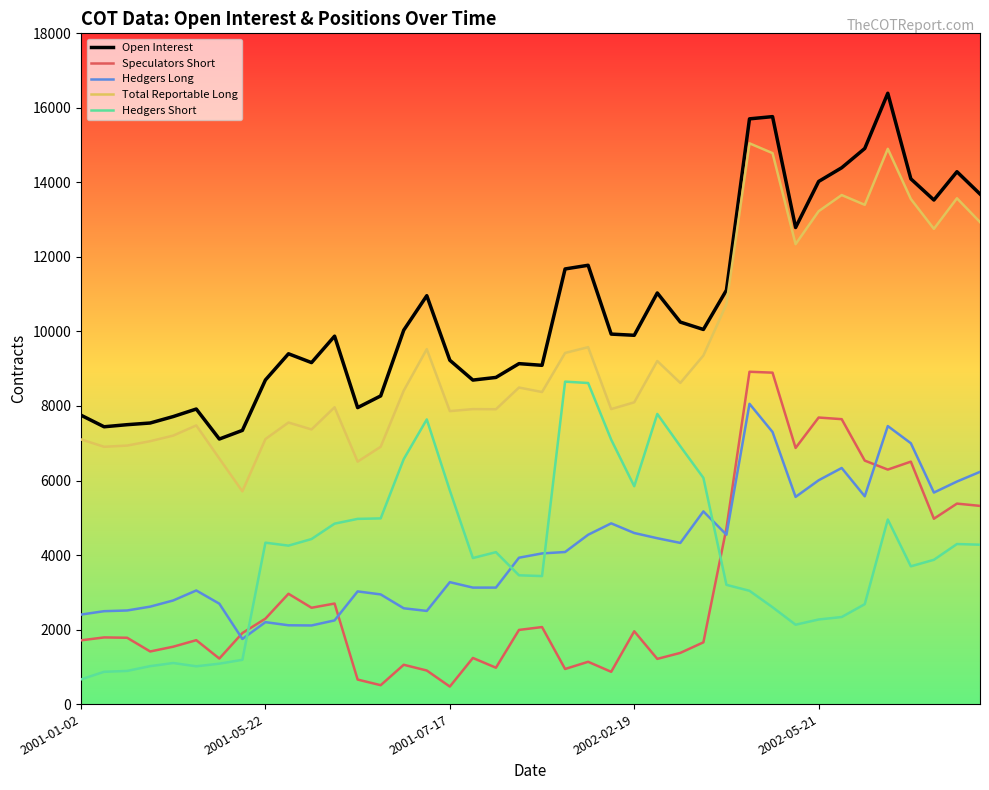

True or false: Hedgers Long and Open Interest cross at least once.

False